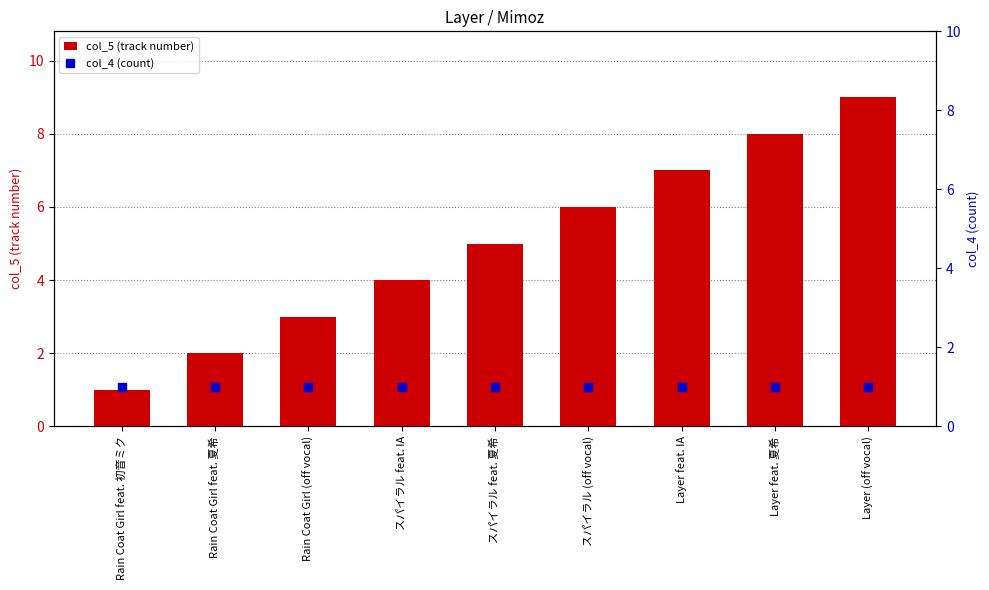

Which series has the largest range (max minus min)?

col_5 (track number)